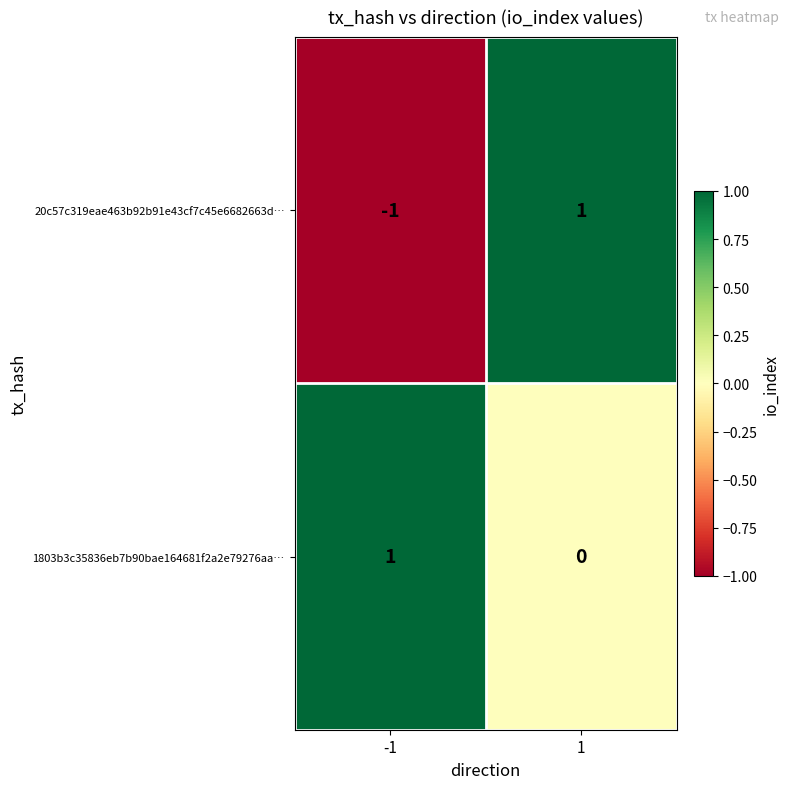

True or false: 20c57c319eae463b92b91e43cf7c45e6682663d… has a value of 1 at 1.

True